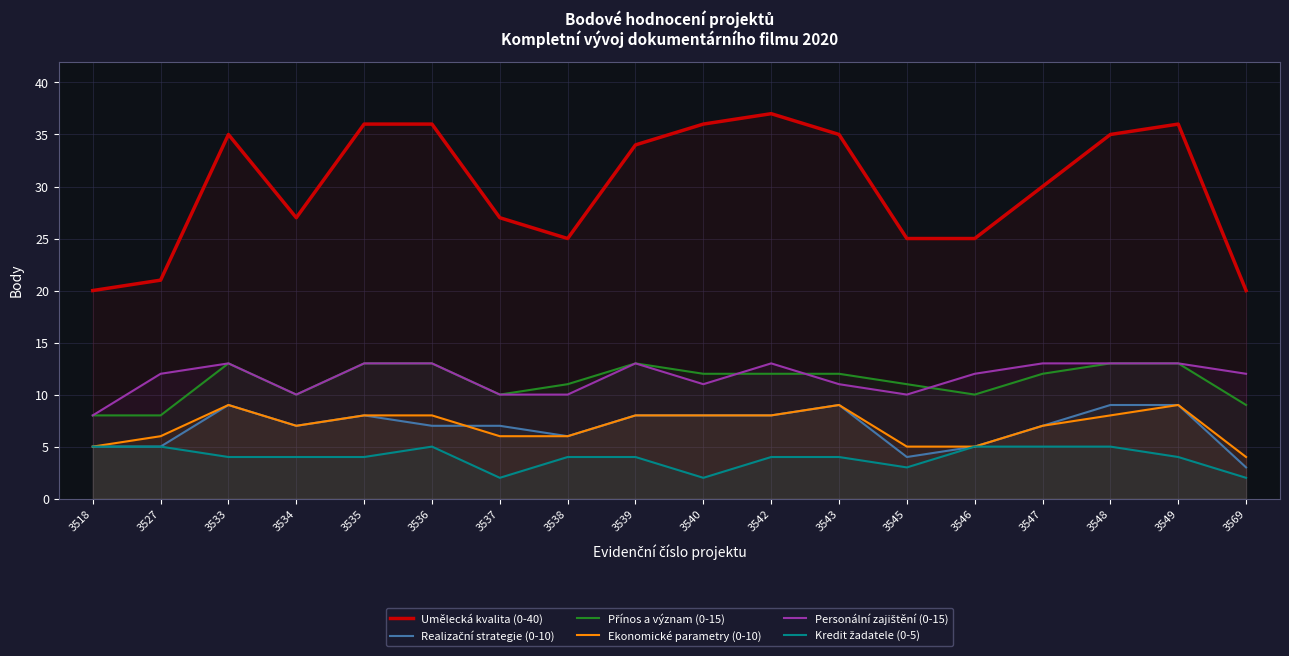

What is the minimum value shown in the chart?

2